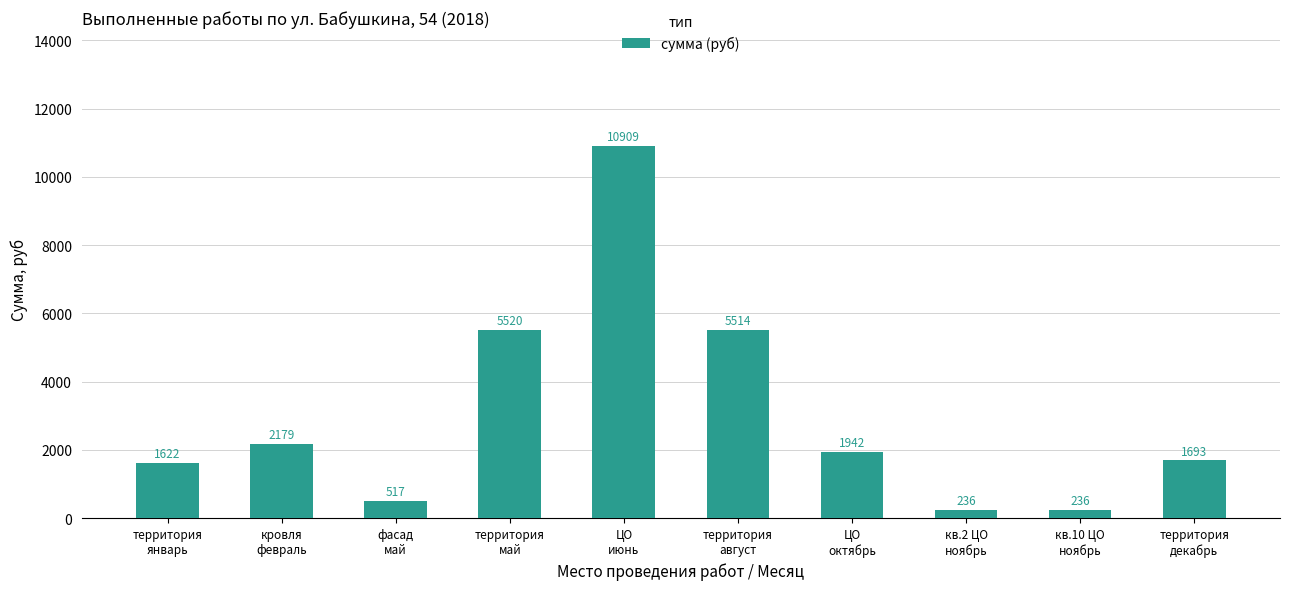

What is the minimum value shown in the chart?

236